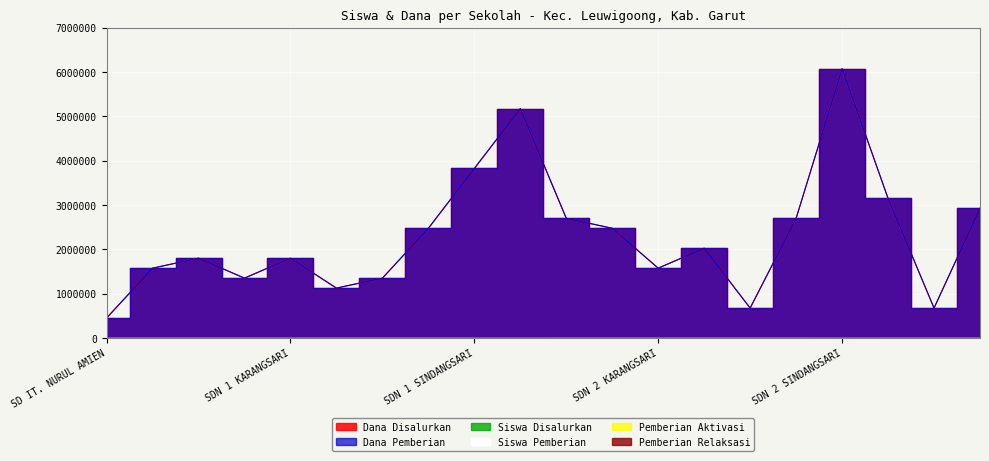

At which category does Dana Disalurkan reach its first local peak?

SDN 1 DUNGUSIKU